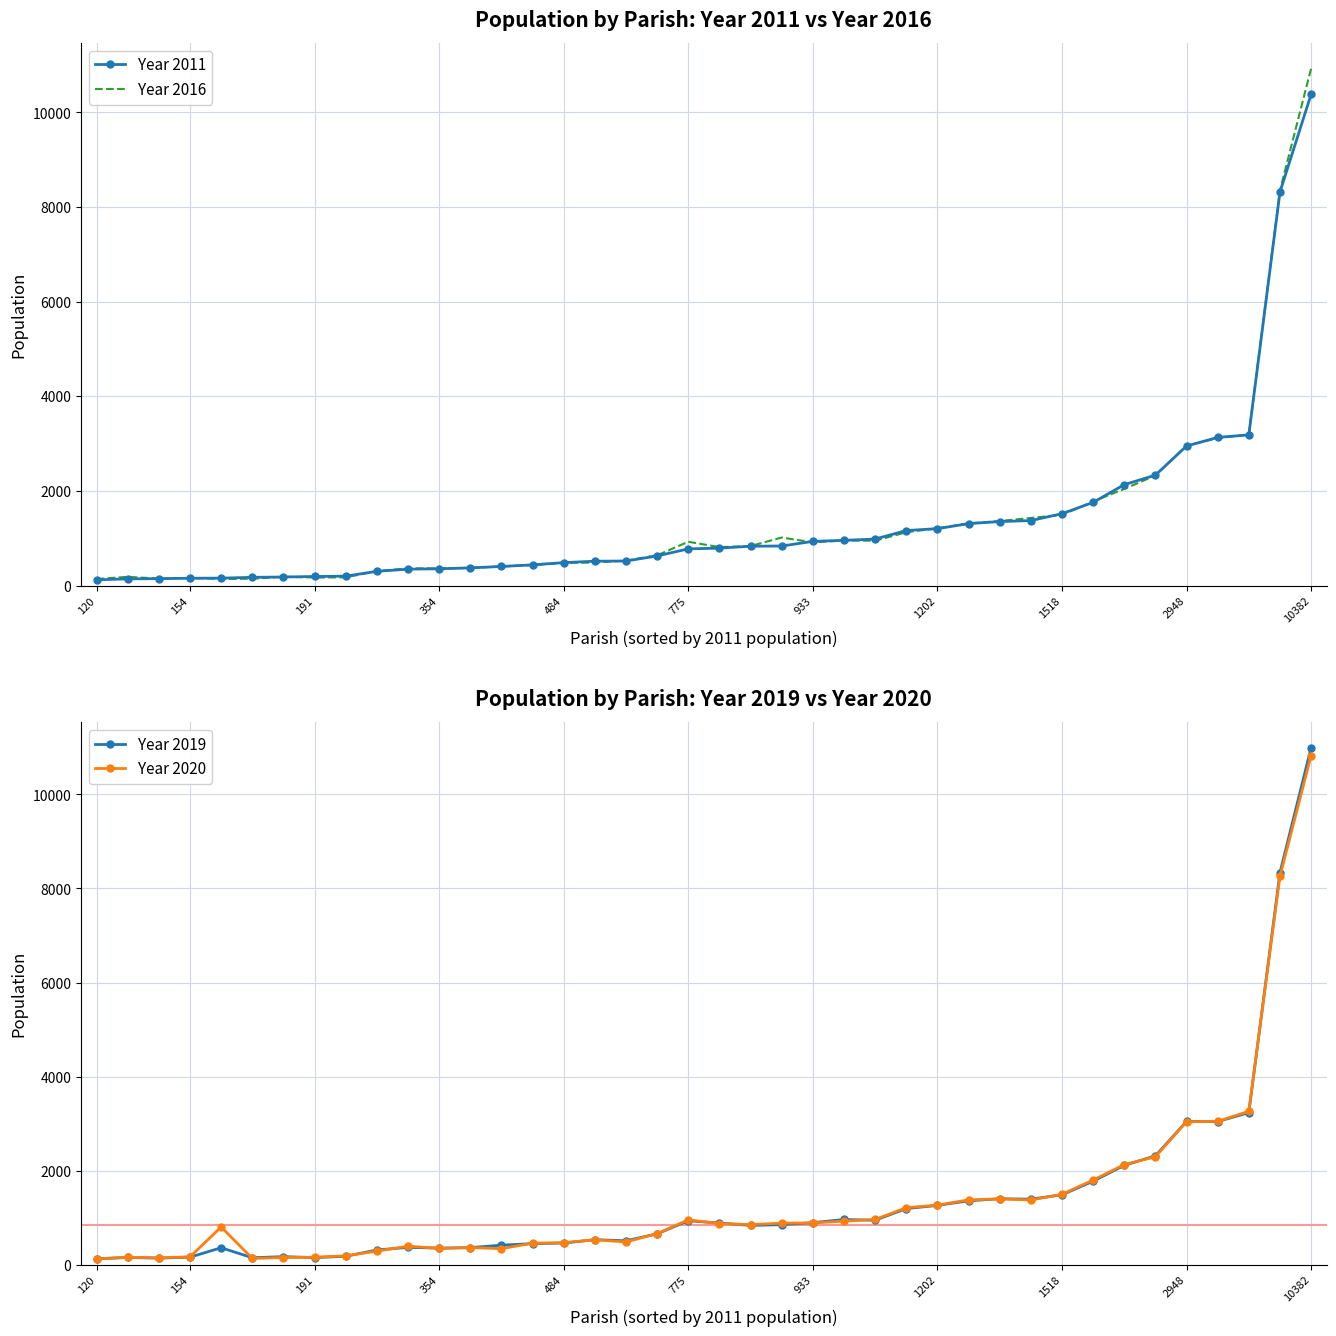

At how many categories does at least one series exceed 6072?

2